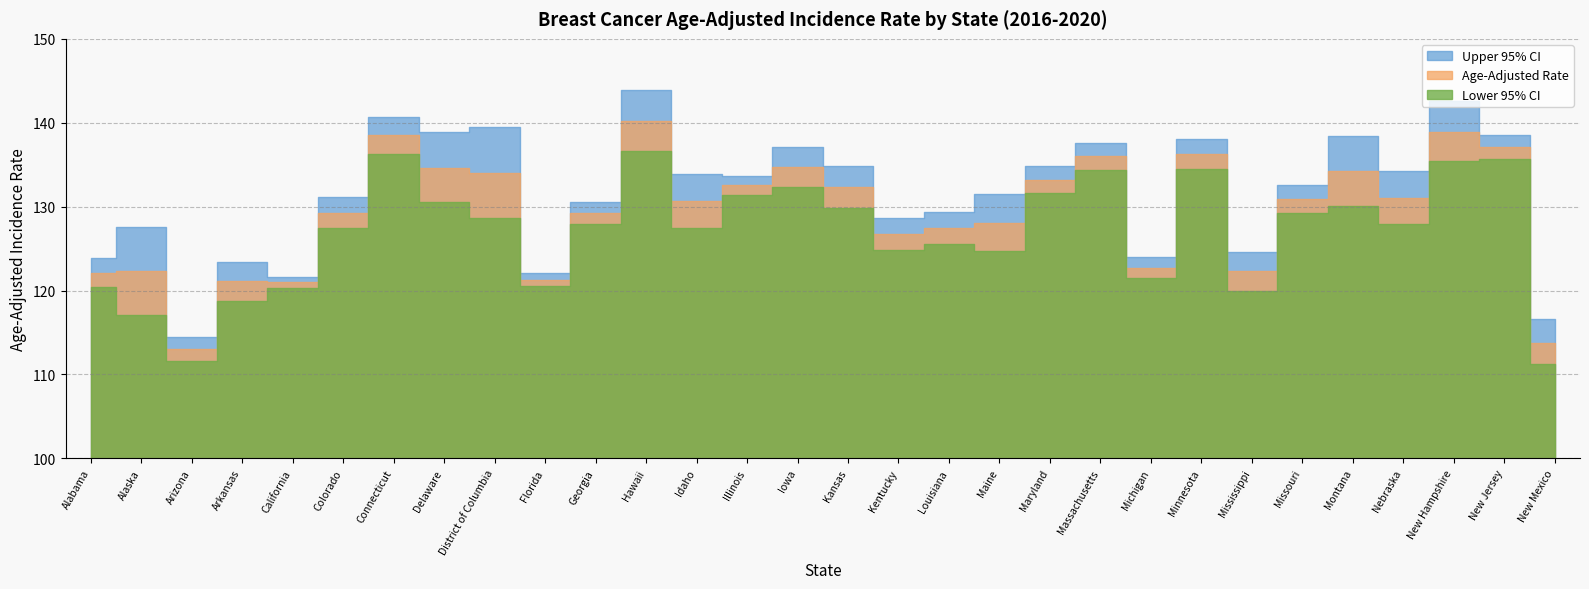

What is the total value across all series at New Mexico?

341.6